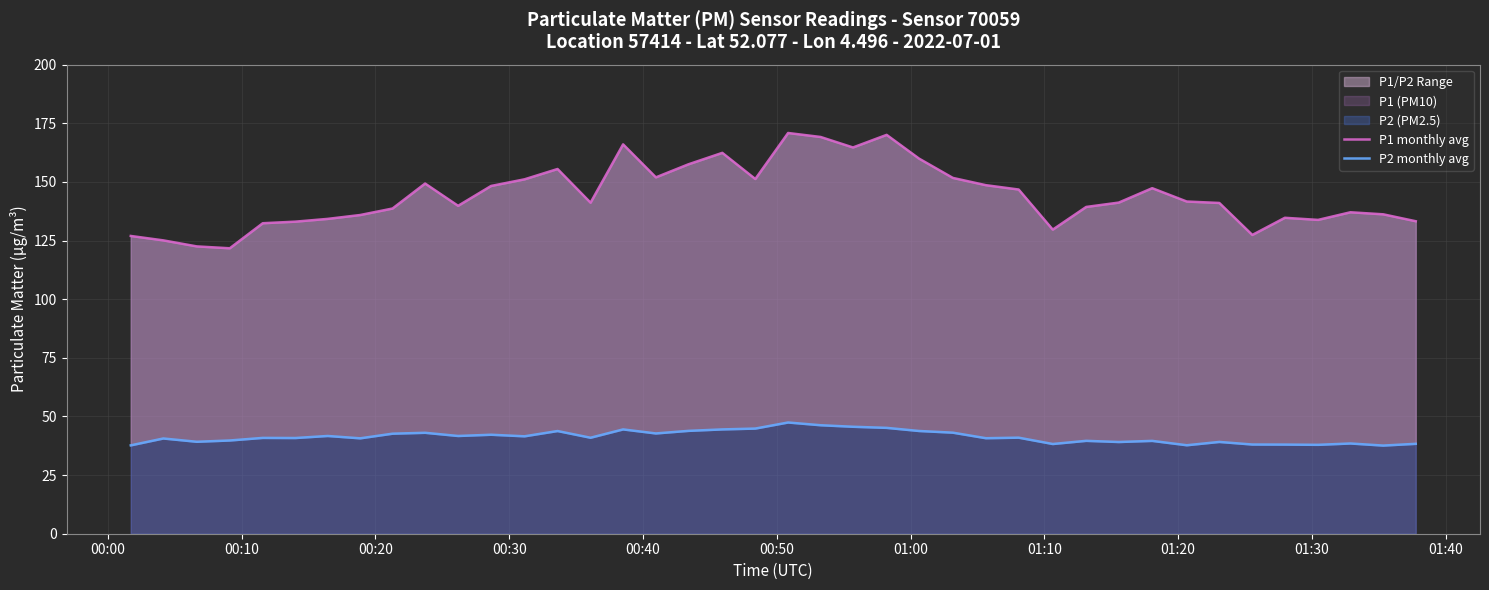

True or false: P1 monthly avg and P2 monthly avg cross at least once.

False